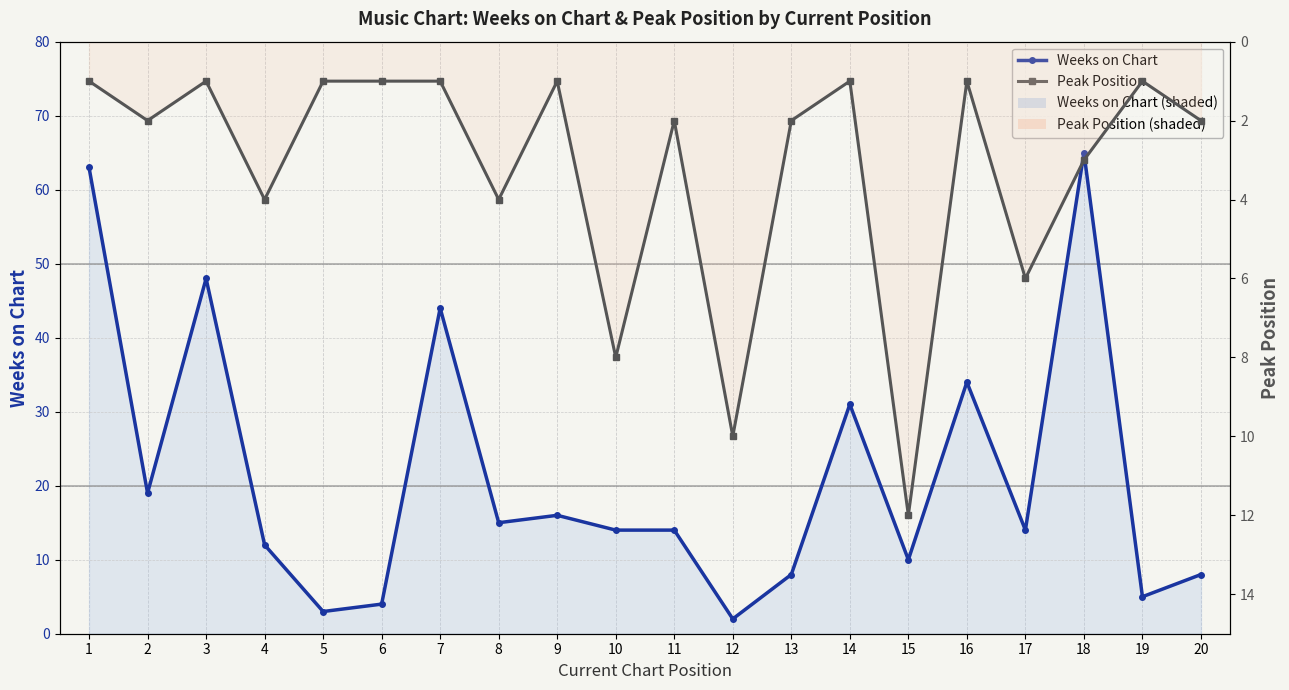

Does the chart display data point markers on the line(s)?

Yes